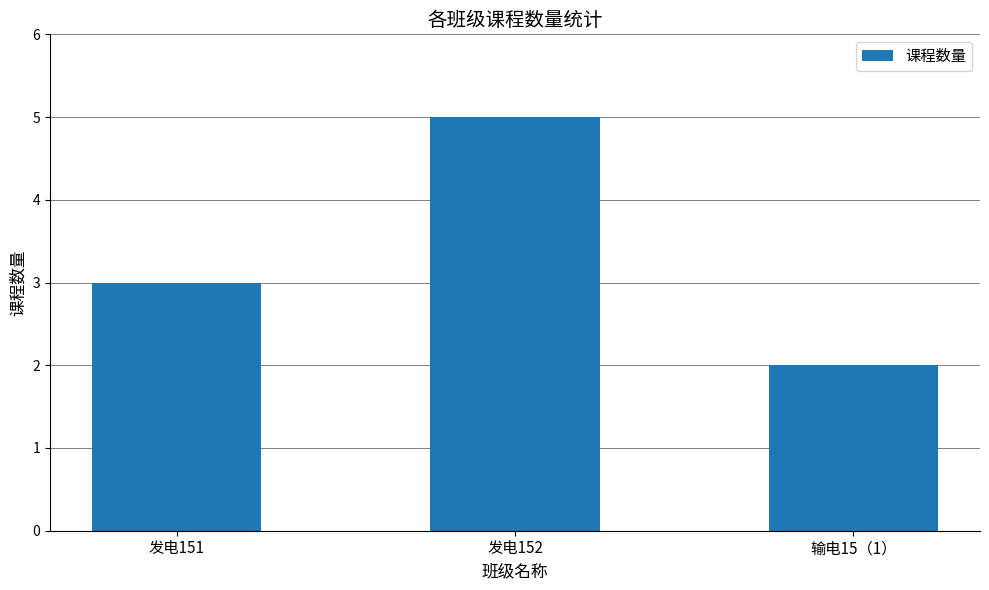

How many series are shown in this chart?

1